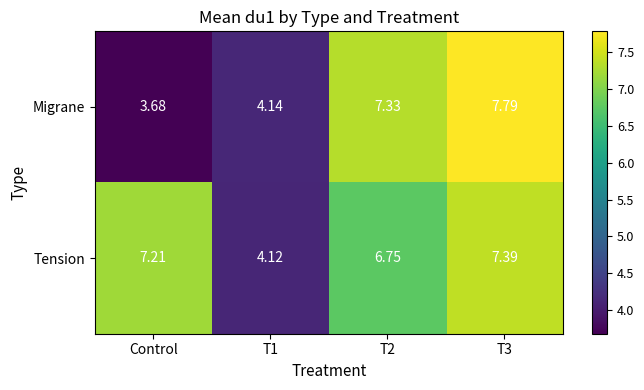

How many distinct data groups are displayed?

2